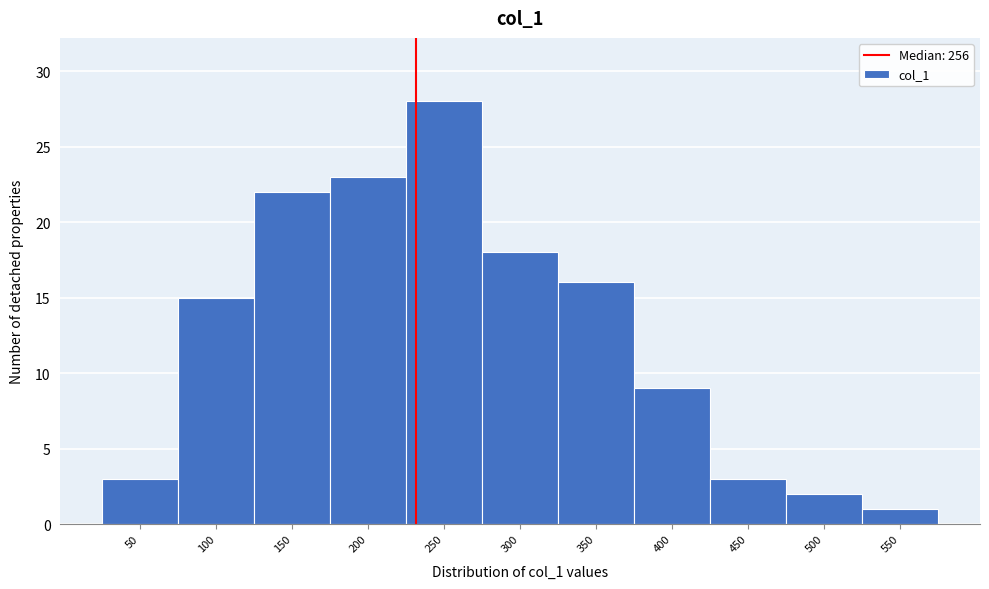

Reading left to right, extract all data points from this chart.

3	15	22	23	28	18	16	9	3	2	1